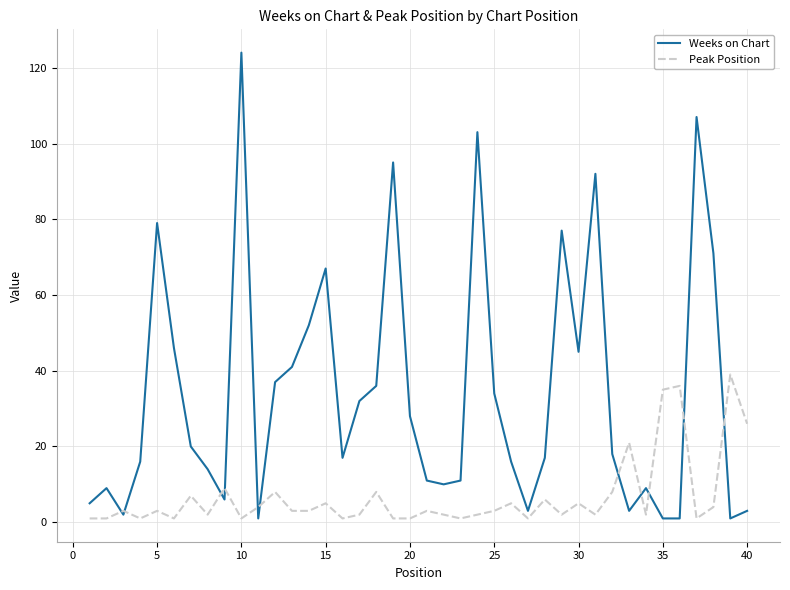

Which series has the largest total across all categories?

Weeks on Chart